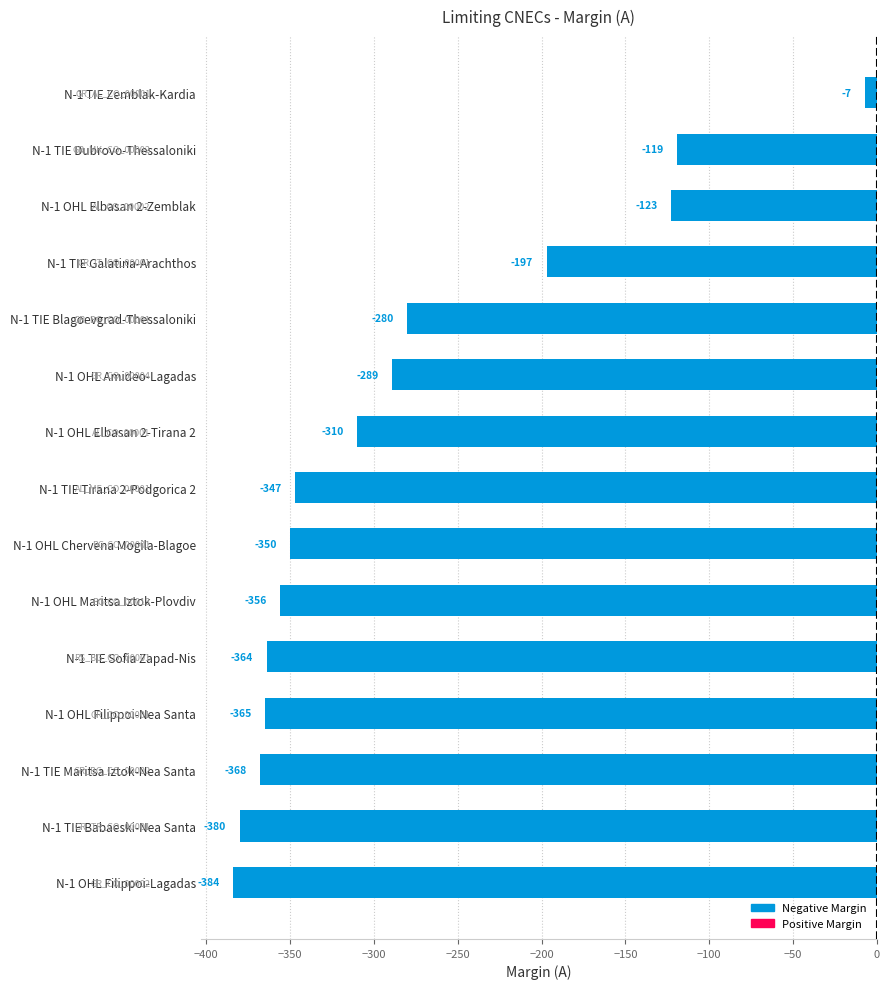

What is the average value?

-283